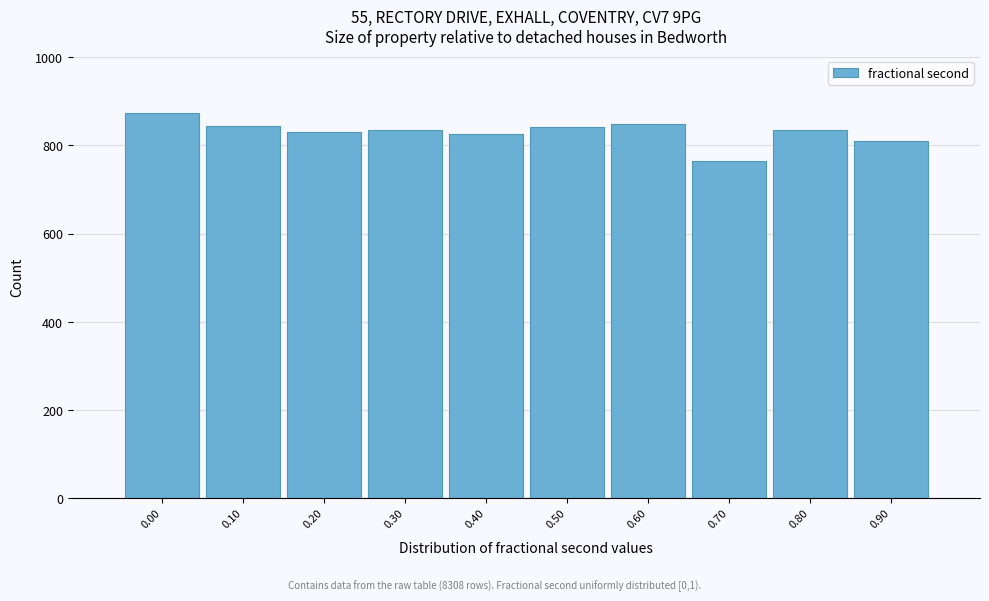

What is the ratio of the value at 0.10 to the value at 0.90?

1.0